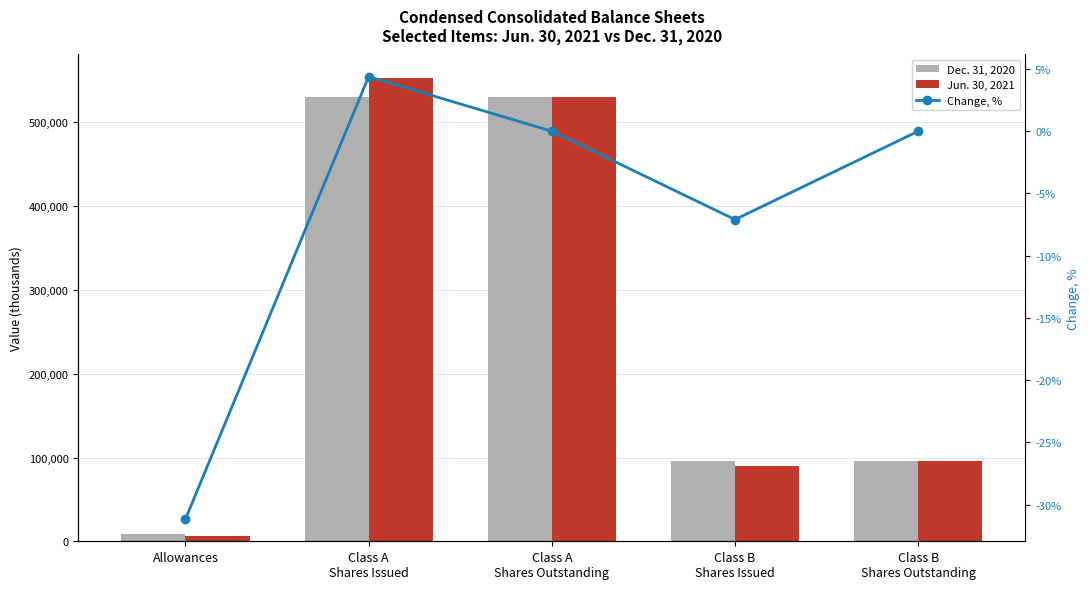

Which series has the largest total across all categories?

Jun. 30, 2021